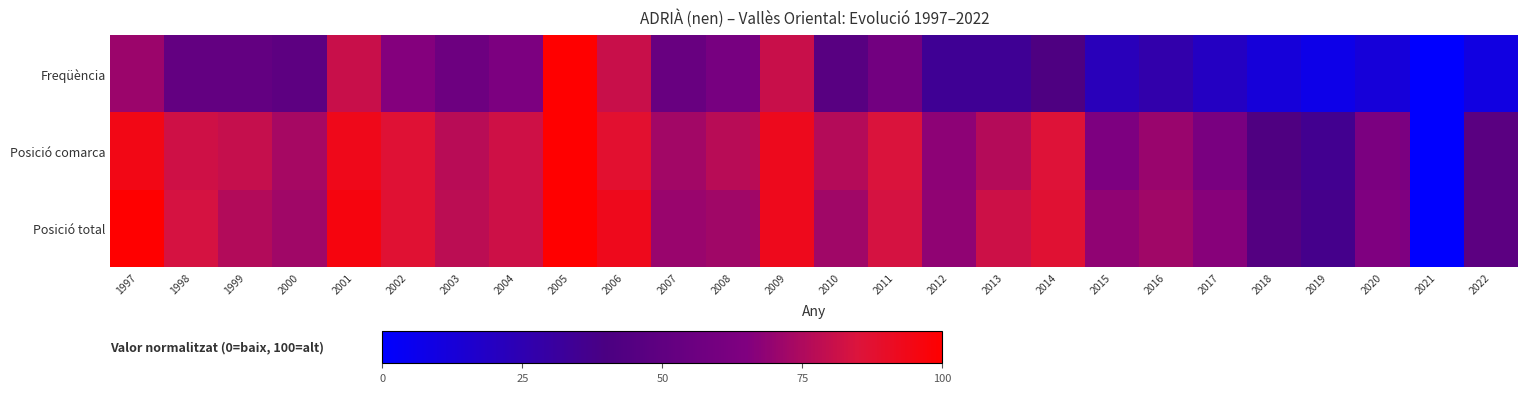

What is the difference between the highest and lowest values at 2004?

18.5